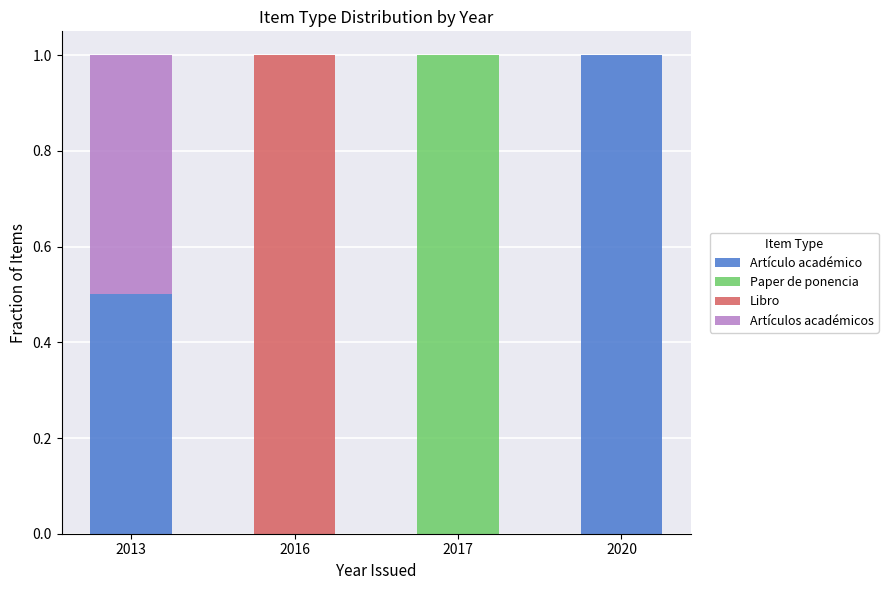

Reading right to left, what are the values for Artículo académico?

2020=1.0	2017=0.0	2016=0.0	2013=0.5